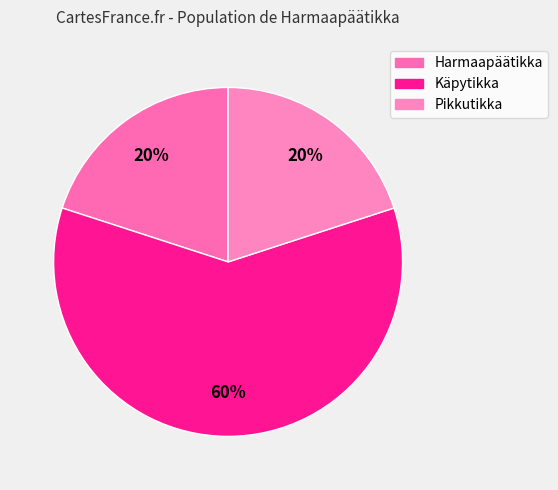

Which slice is the largest?

Käpytikka